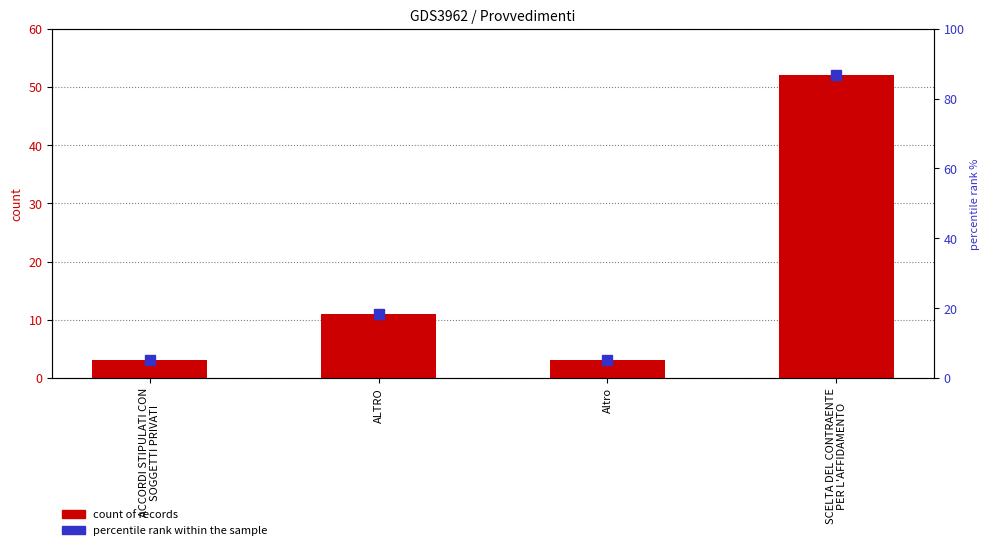

At which label does the data first exceed 11?

SCELTA DEL CONTRAENTE
PER L'AFFIDAMENTO